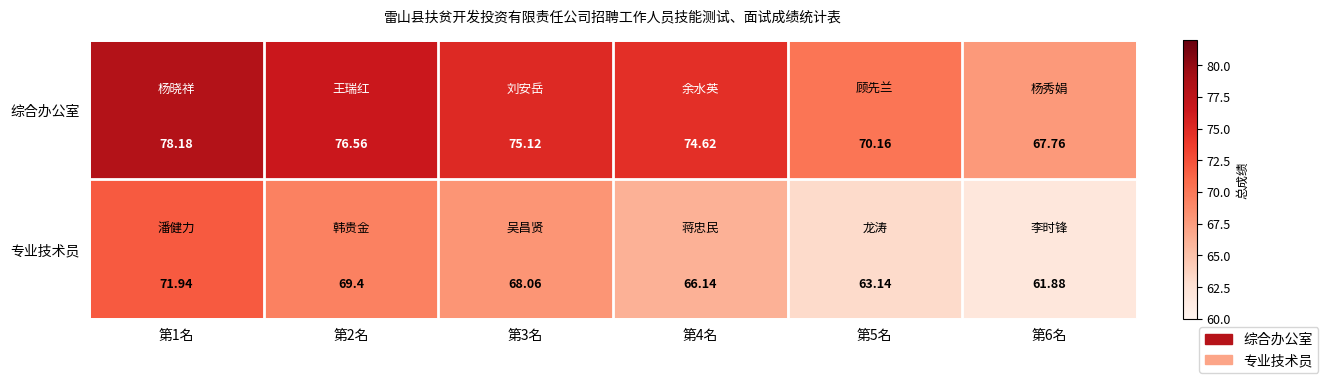

Which series has the largest total across all categories?

综合办公室